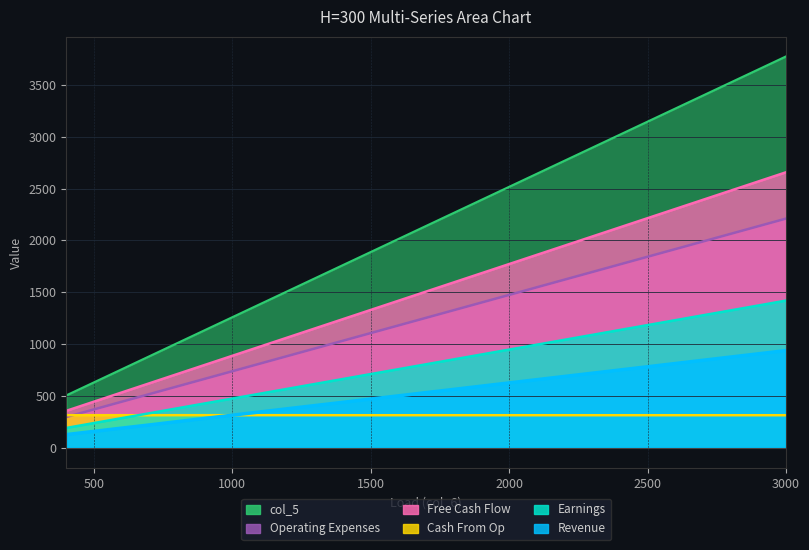

At which category is the sum across all series the highest?

3000